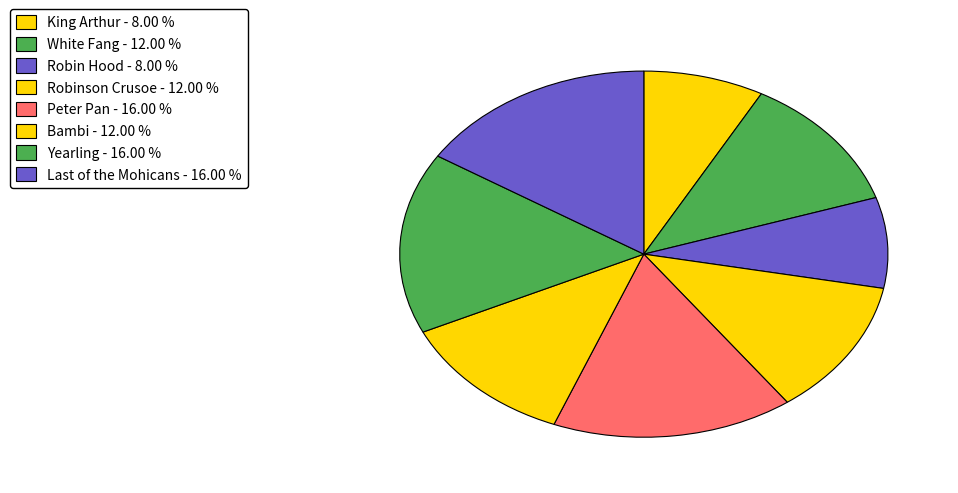

Does King Arthur represent more than half of the total?

No